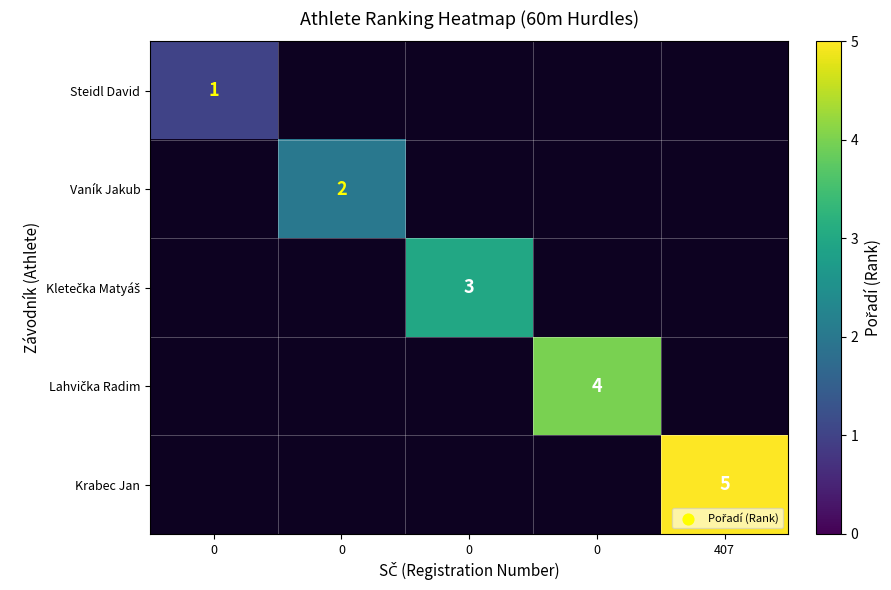

Which category has the highest value across all series?

407